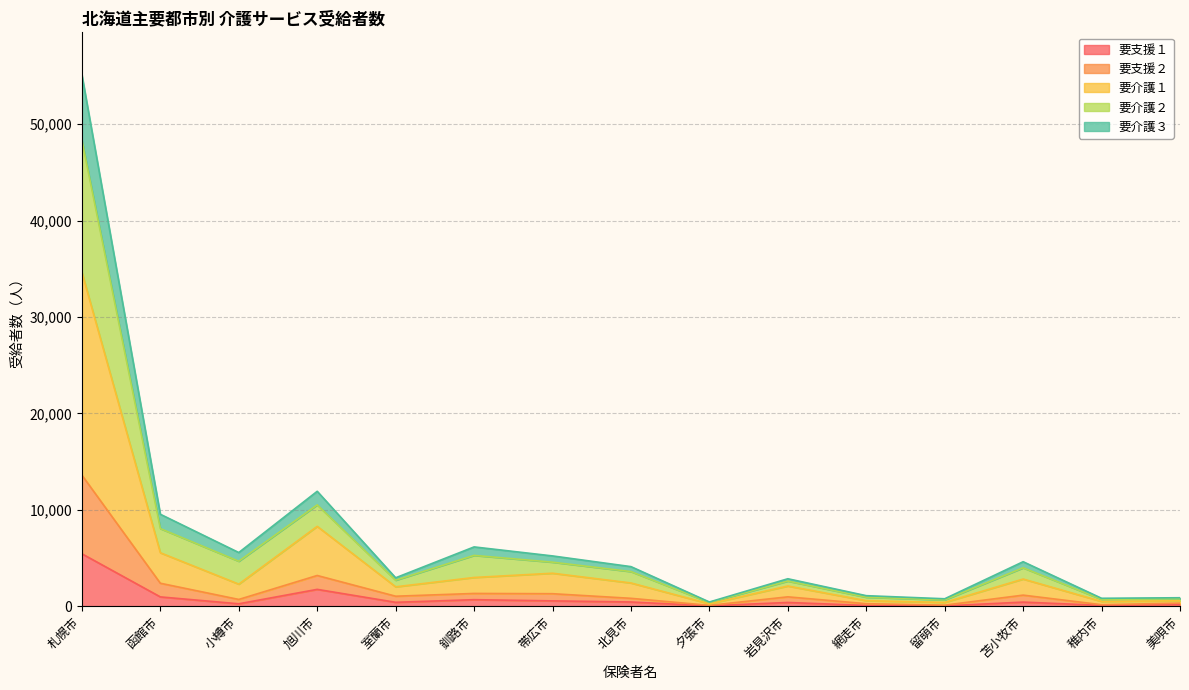

True or false: 要支援１ and 要介護１ intersect in this chart.

False